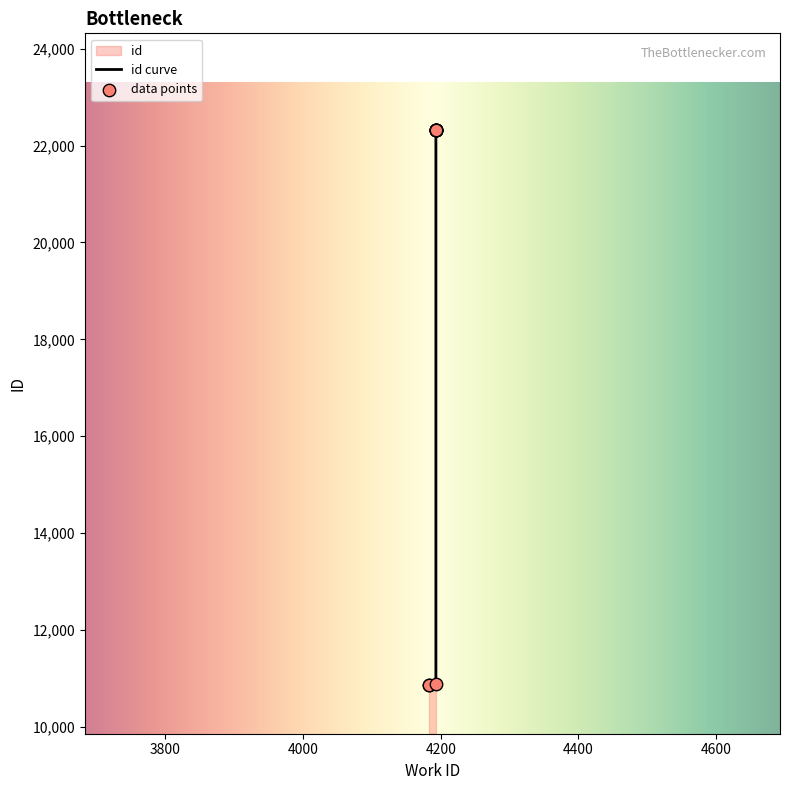

Between 4193 and 4193, which is larger?

4193